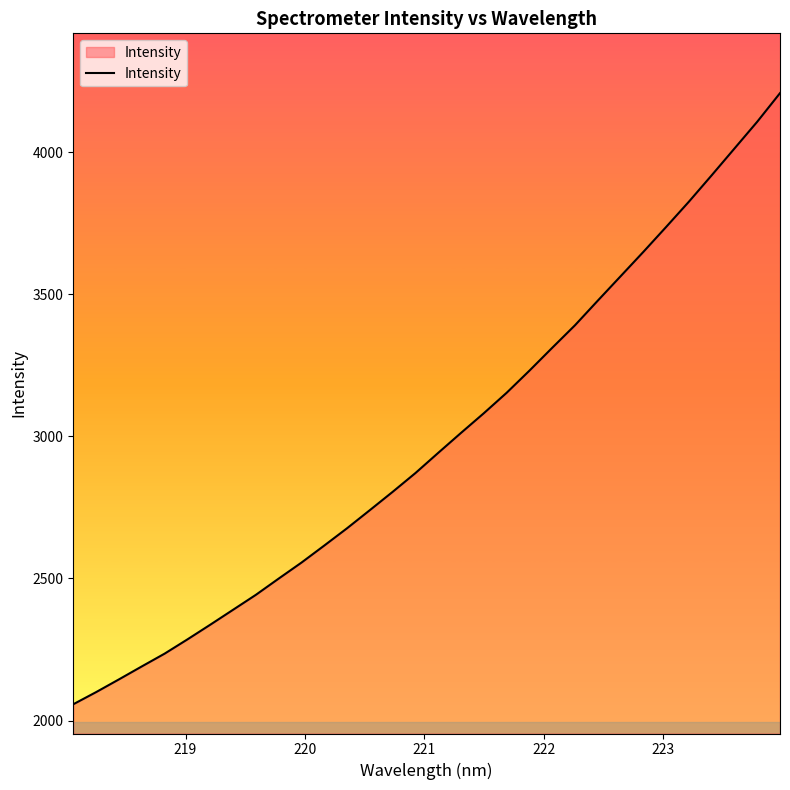

What is the difference between the maximum and minimum values?

2149.6